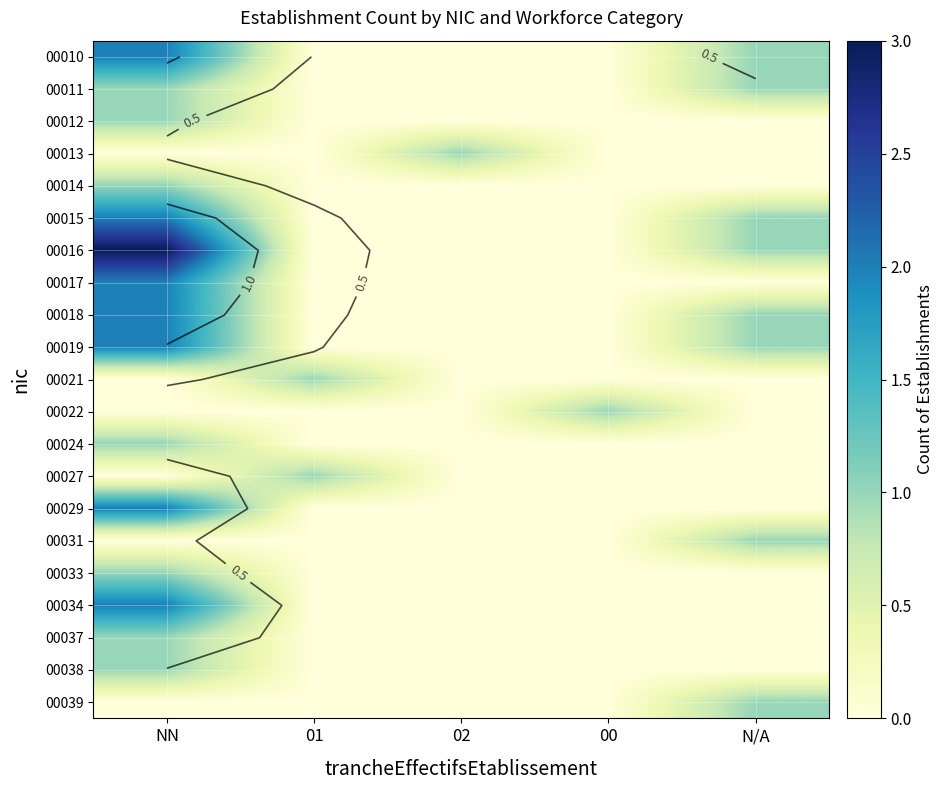

How many values in the 00021 series exceed 0?

1